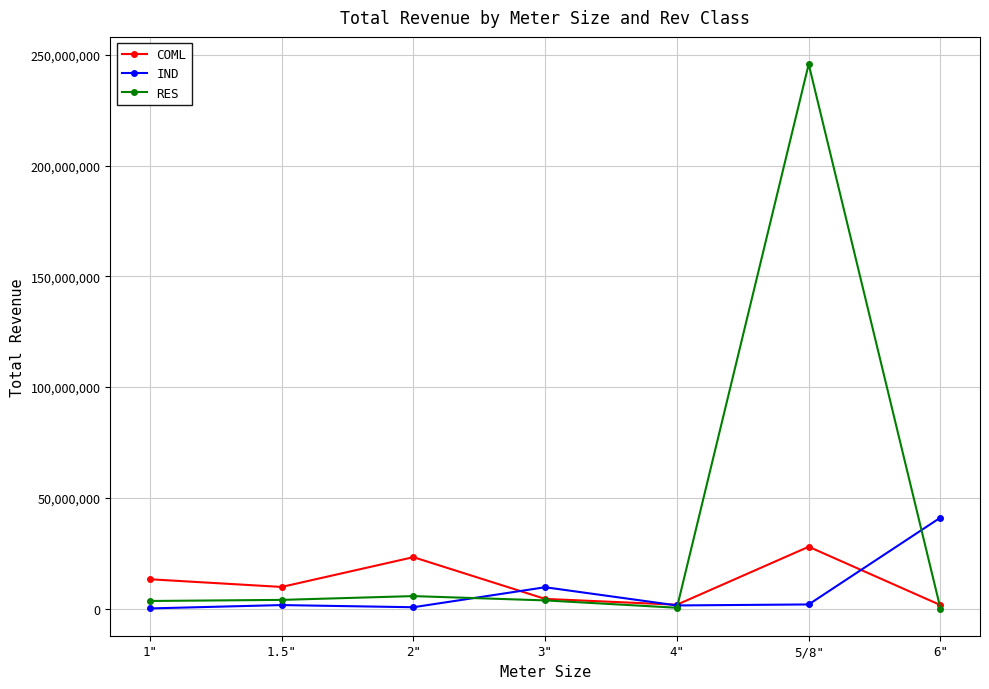

How many data points in IND are less than 1547000?

3